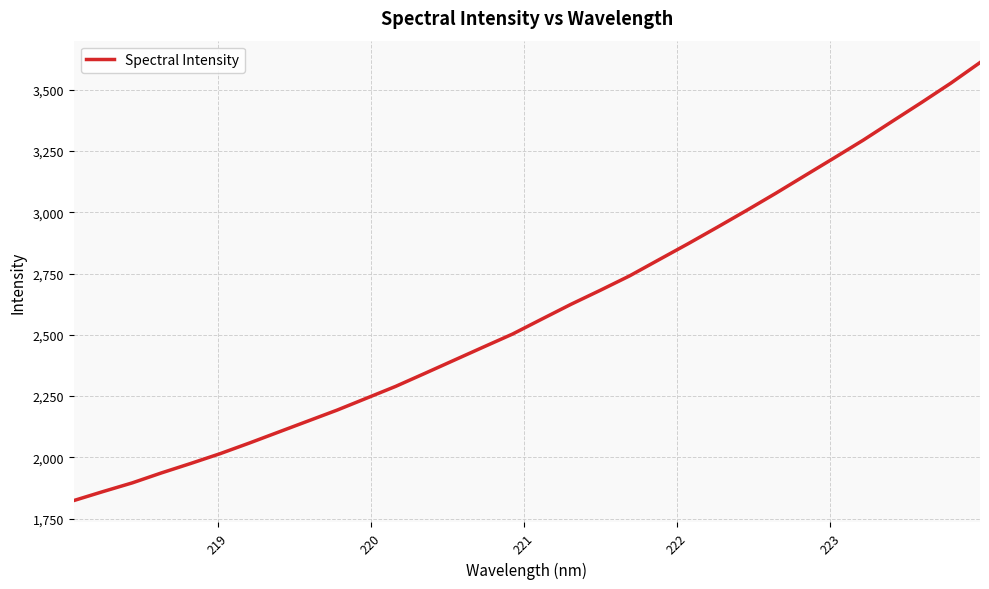

What is the difference between the maximum and minimum values?

1787.9